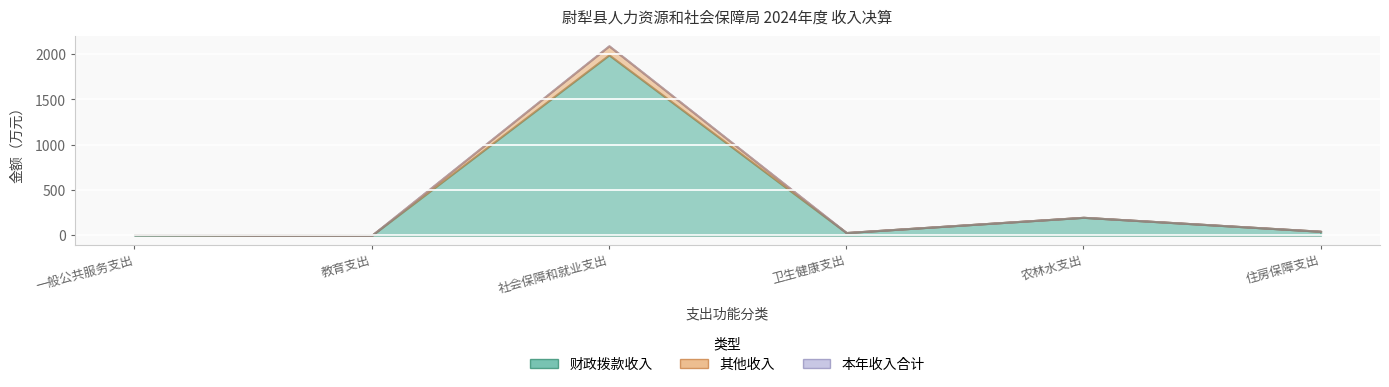

What is the total value across all series at 住房保障支出?

89.4